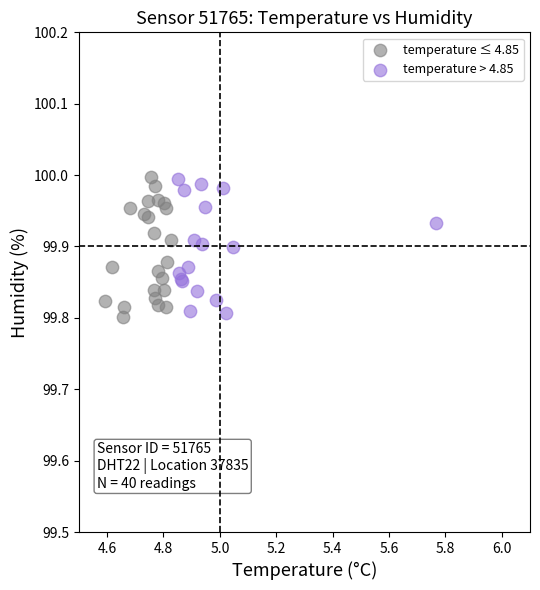

What are all the series names shown in the legend?

temperature ≤ 4.85, temperature > 4.85